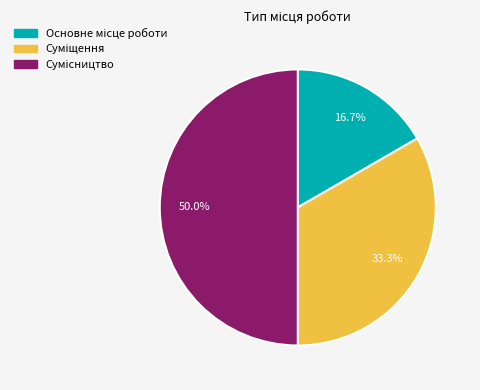

What is the change in value from Суміщення to Сумісництво?

+1